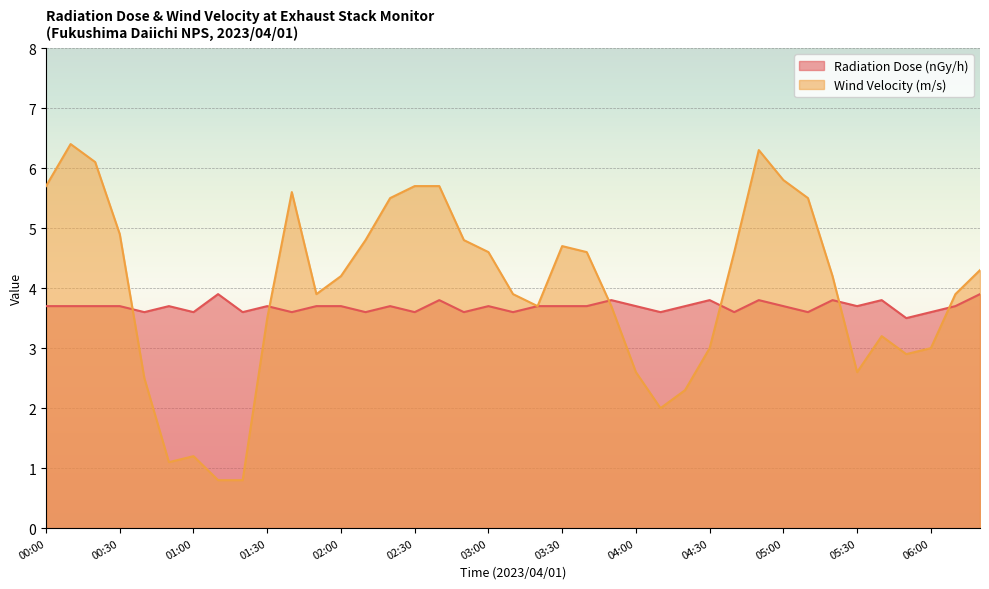

Reading right to left, what are all the values shown in this chart?

Radiation Dose (nGy/h): 3.9	3.7	3.6	3.5	3.8	3.7	3.8	3.6	3.7	3.8	3.6	3.8	3.7	3.6	3.7	3.8	3.7	3.7	3.7	3.6	3.7	3.6	3.8	3.6	3.7	3.6	3.7	3.7	3.6	3.7	3.6	3.9	3.6	3.7	3.6	3.7	3.7	3.7	3.7
Wind Velocity (m/s): 4.3	3.9	3.0	2.9	3.2	2.6	4.2	5.5	5.8	6.3	4.6	3.0	2.3	2.0	2.6	3.7	4.6	4.7	3.7	3.9	4.6	4.8	5.7	5.7	5.5	4.8	4.2	3.9	5.6	3.5	0.8	0.8	1.2	1.1	2.5	4.9	6.1	6.4	5.7